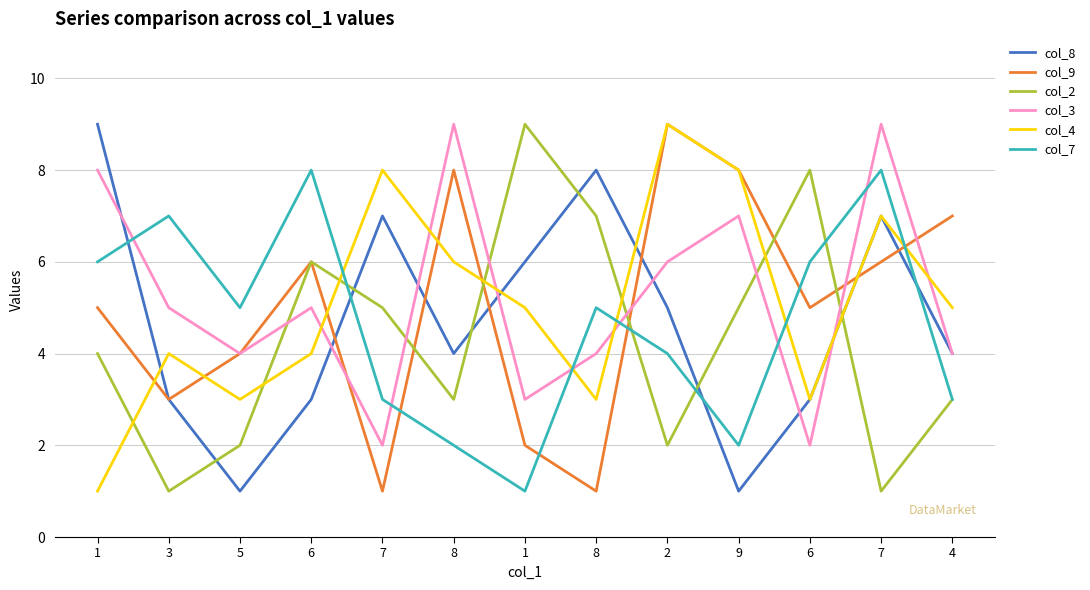

What is the total value across all series at 8?

32